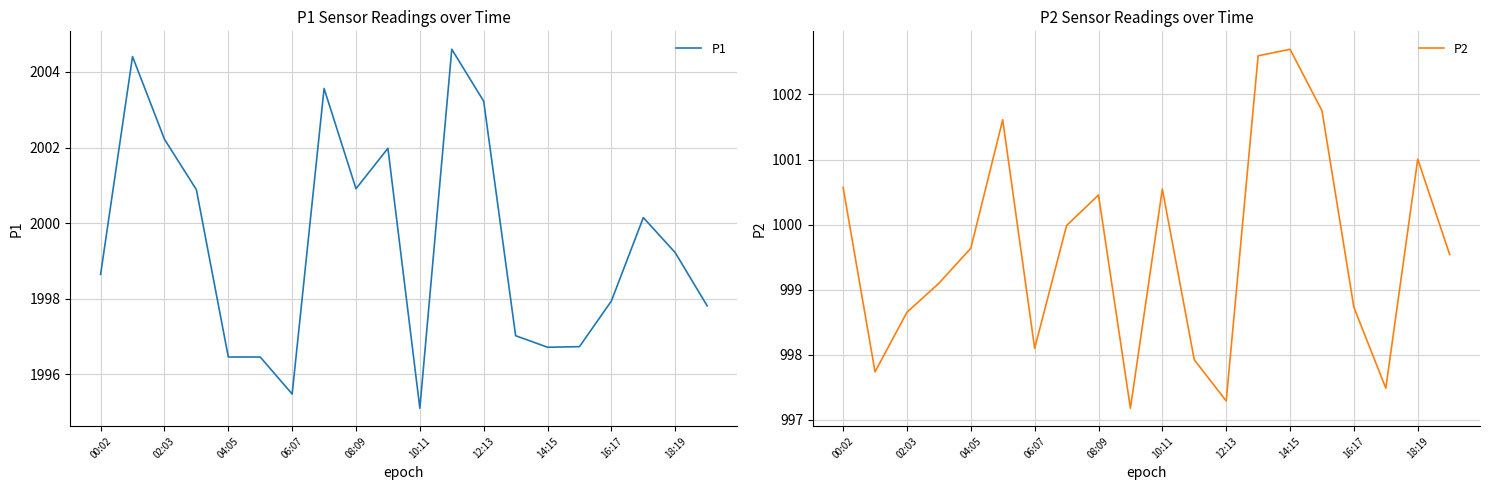

Which category has the highest value in the P2 series?

14:15